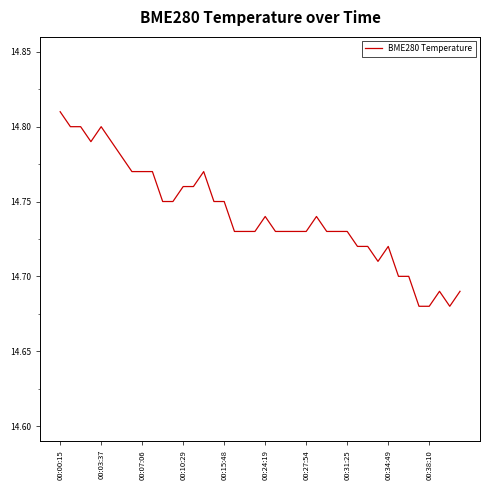

Is this an area chart (filled region under the line)?

No